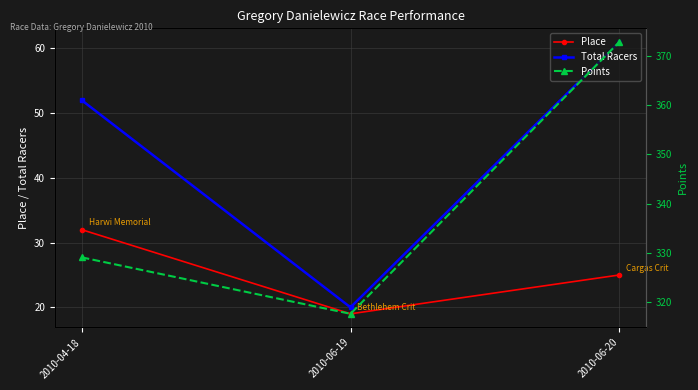

Does the chart have visible grid lines?

Yes